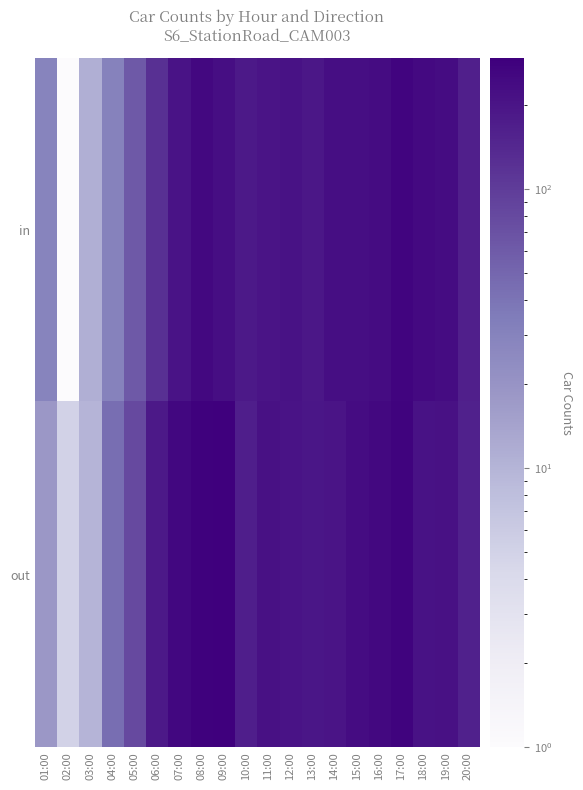

Rank the series by their average value, from lowest to highest.

in, out